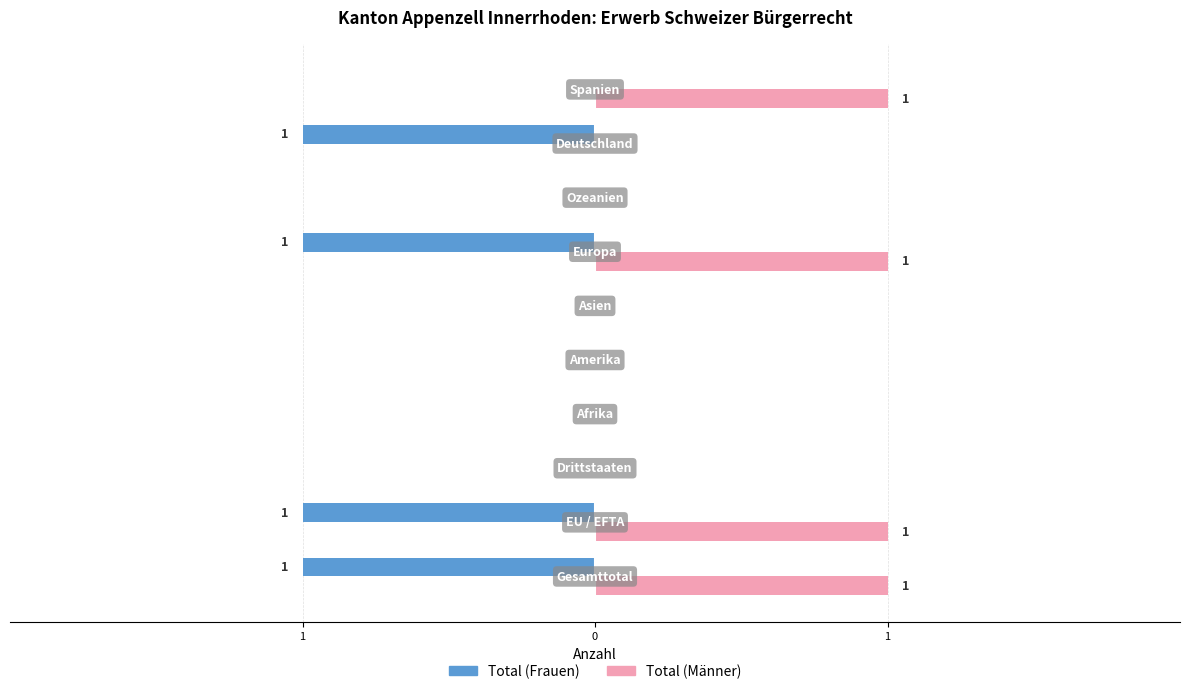

What are all the series names shown in the legend?

Total (Frauen), Total (Männer)